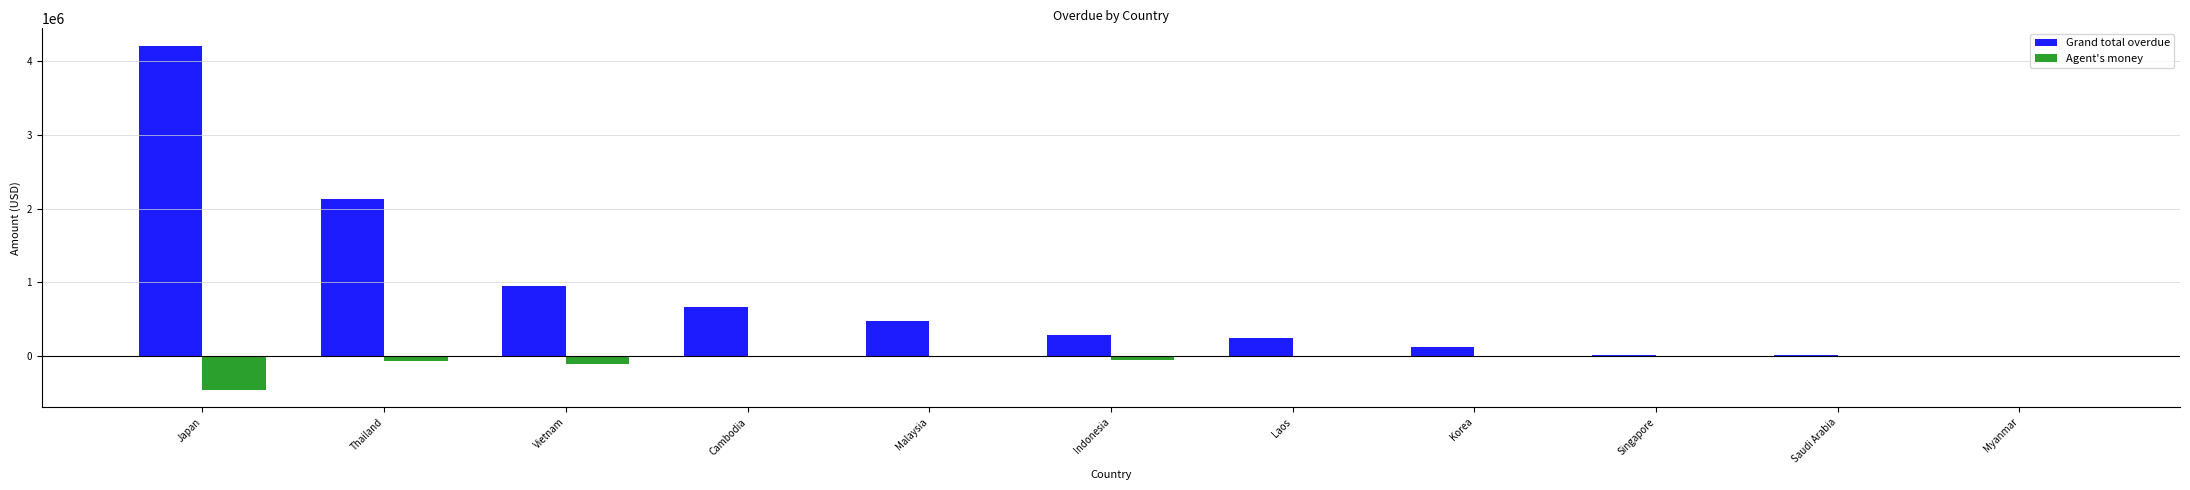

The value of Grand total overdue at Vietnam is 945939.6. True or false?

True